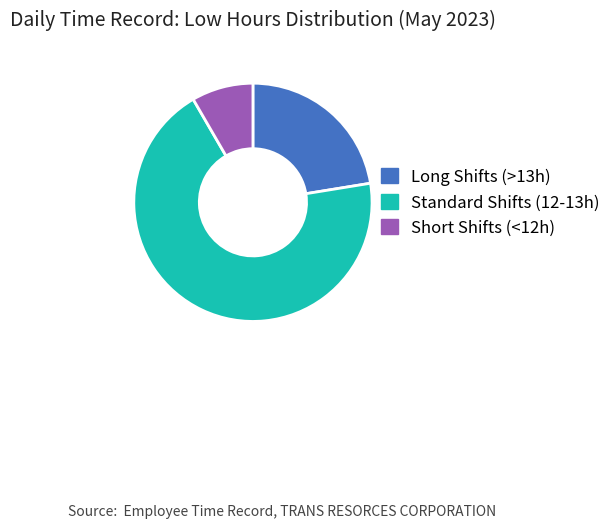

The Short Shifts (<12h) slice represents 1% of the pie. True or false?

False